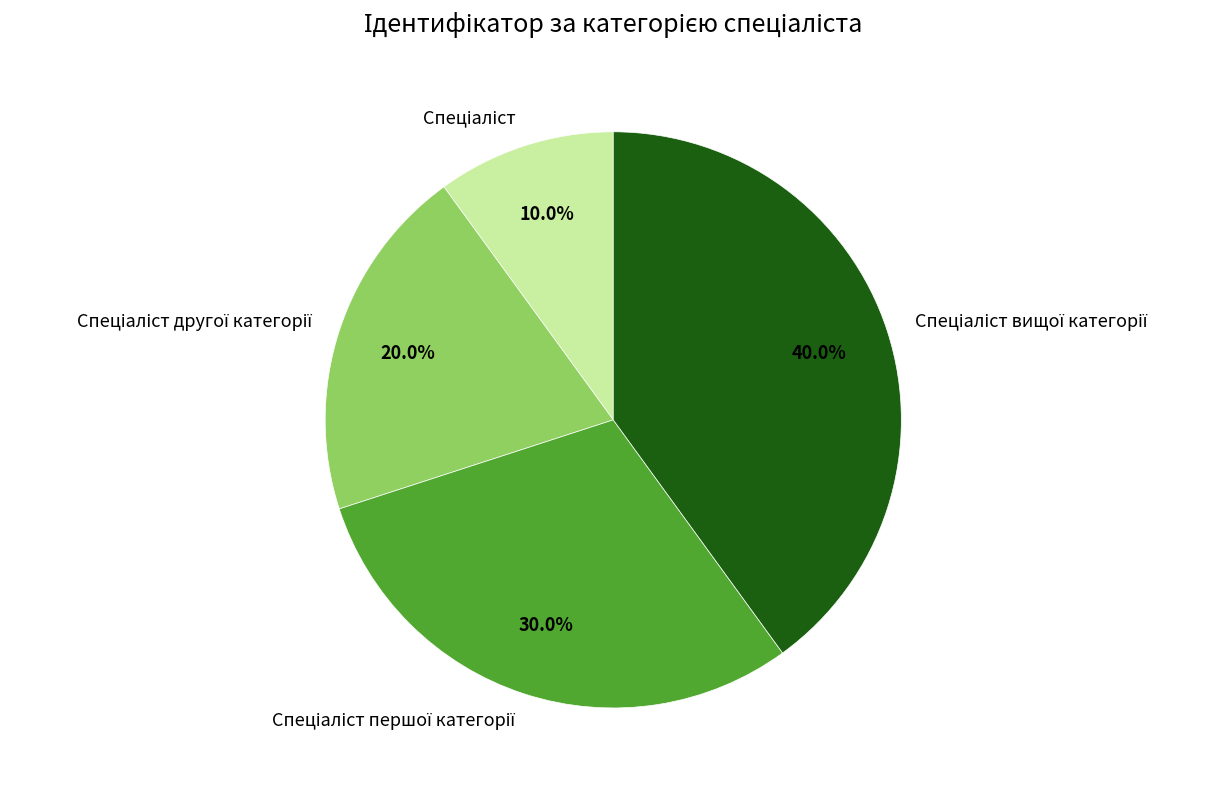

Is there any slice that represents more than half of the pie?

No